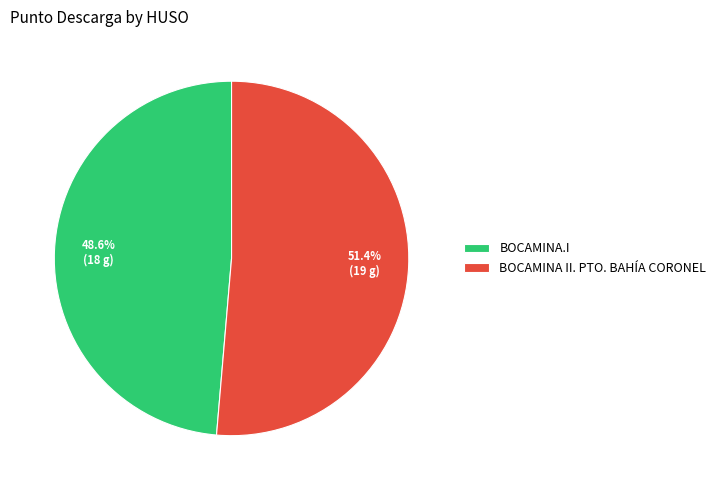

What percentage is the BOCAMINA II. PTO. BAHÍA CORONEL slice, to the nearest percent?

51%